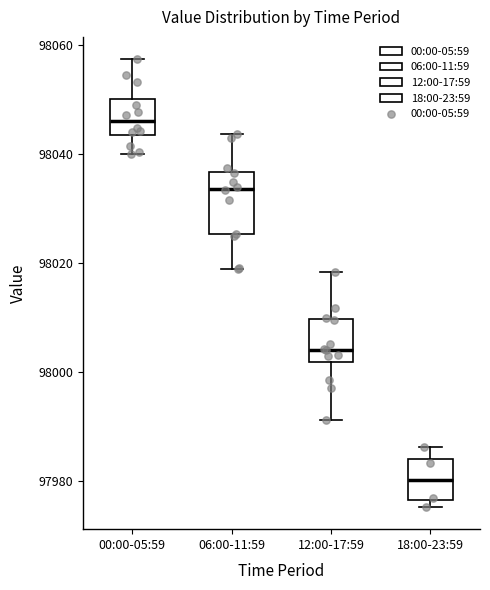

Where does the median line of the box for 18:00-23:59 sit on the y-axis? The values are not printed on the chart, so give them approximately, as read against the axis.

97980